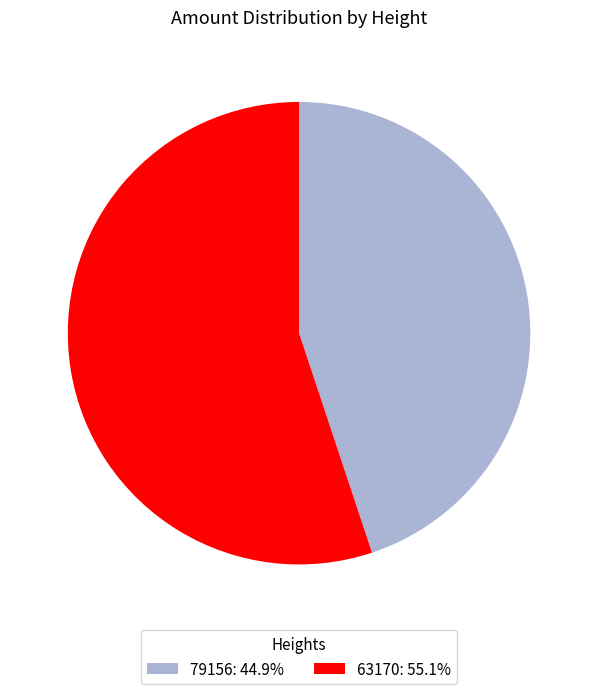

Which category has the smallest portion of the pie?

79156